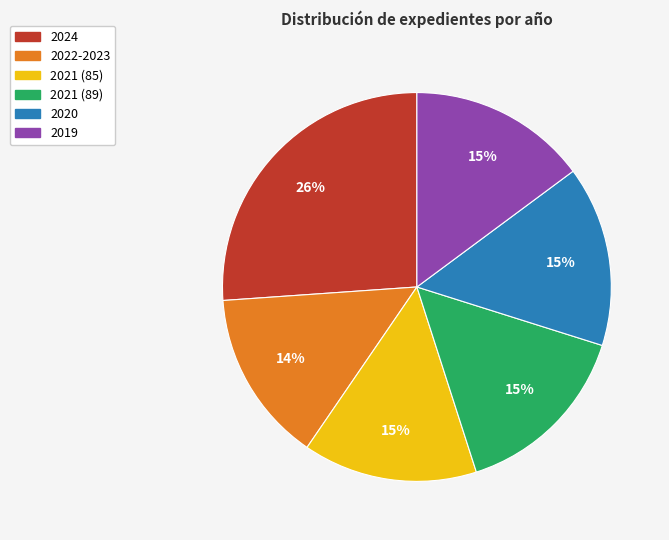

Count the number of slices in the pie.

6